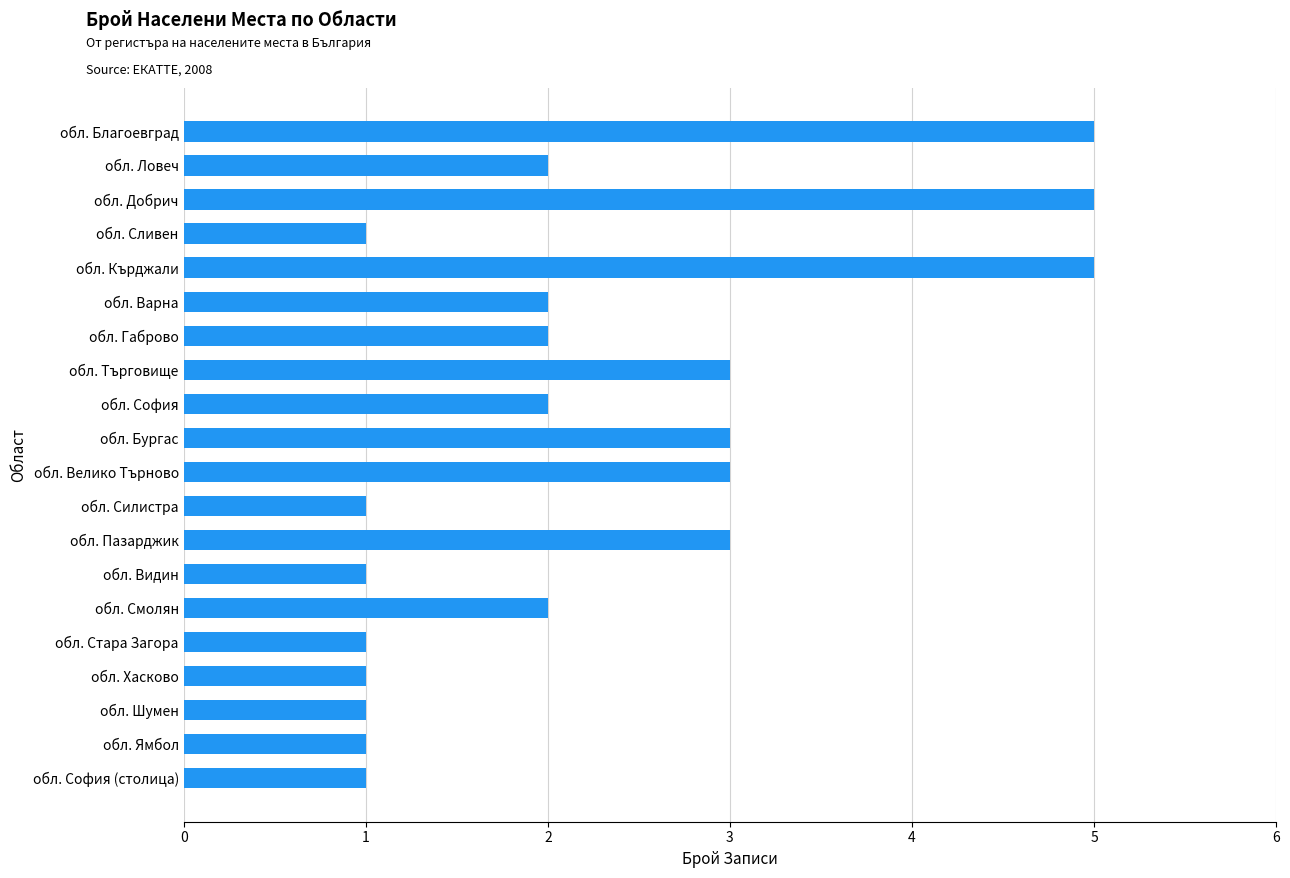

What is the sum of all values?

45